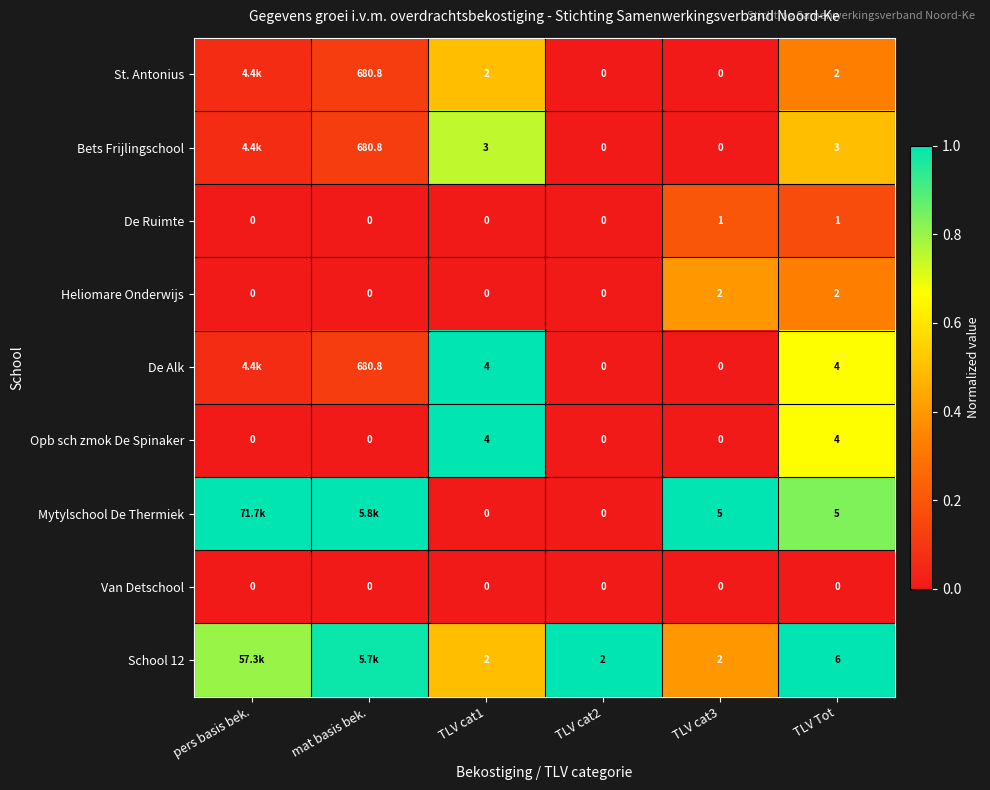

Between TLV cat2 and TLV cat3, which series saw the biggest shift?

Mytylschool De Thermiek